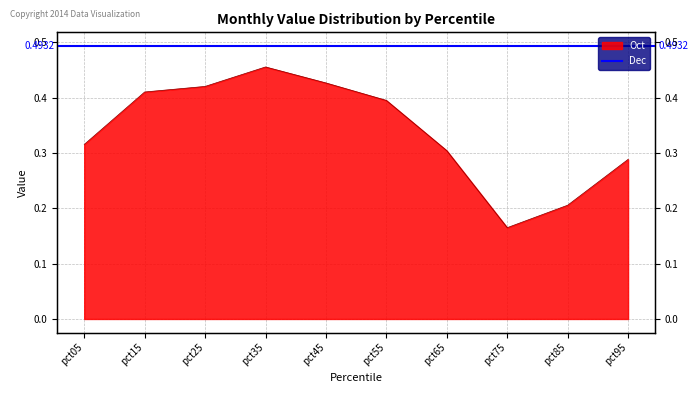

Read the value at pct65.

0.3